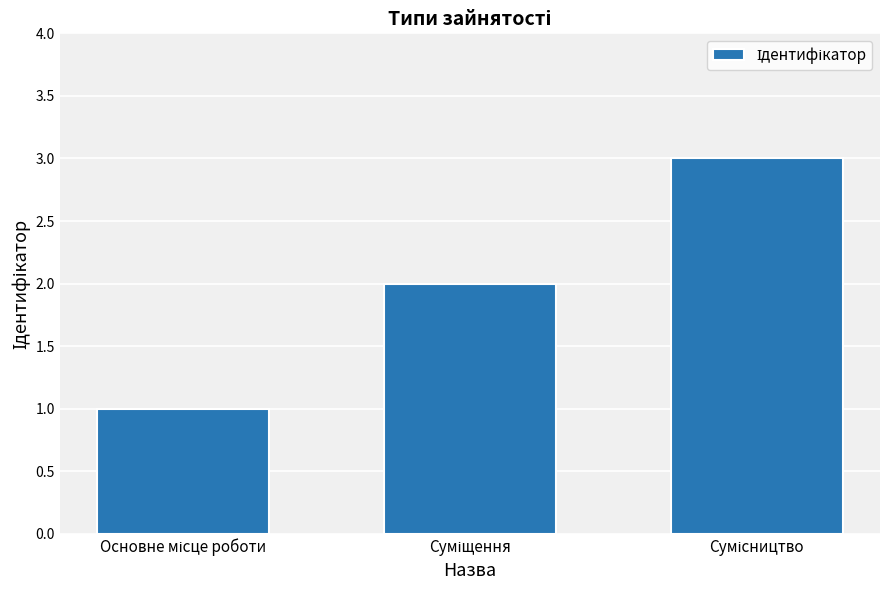

Reading right to left, what are all the values shown in this chart?

3	2	1